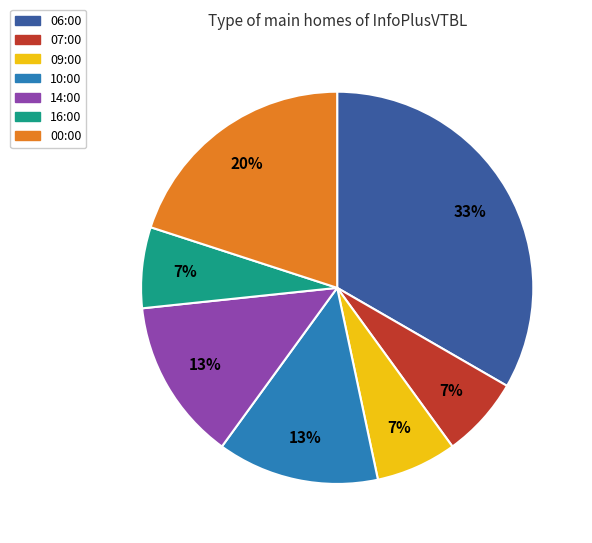

Does any single category account for the majority?

No